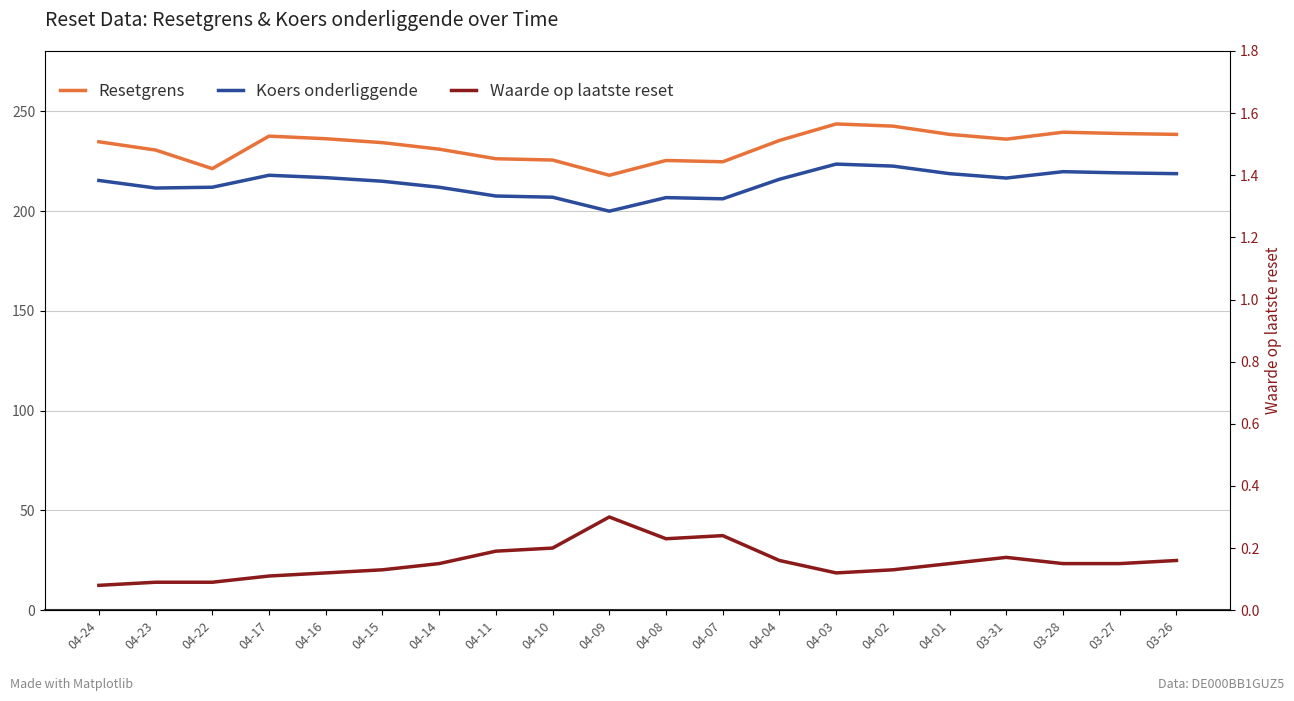

Where is the first local minimum for Resetgrens?

04-22